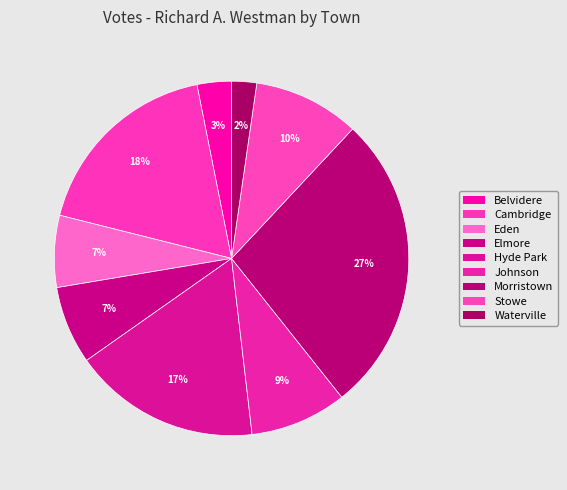

Rank the categories by value from highest to lowest.

Morristown, Cambridge, Hyde Park, Stowe, Johnson, Elmore, Eden, Belvidere, Waterville